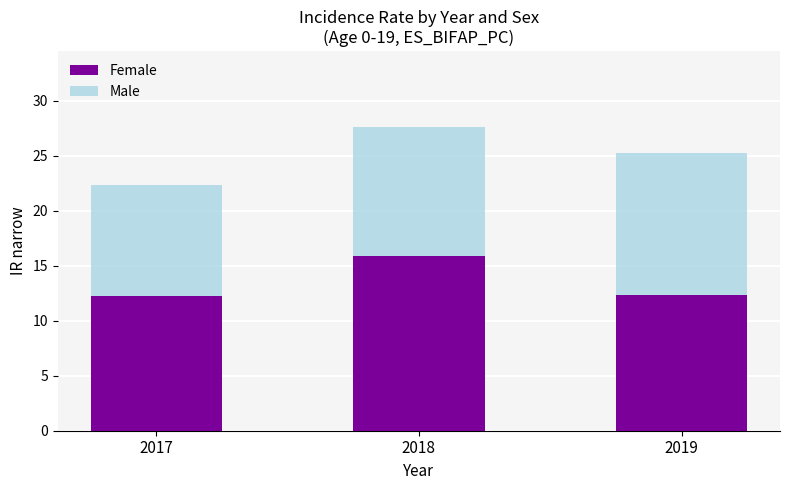

Reading left to right, what are the values for Female?

2017=12.2	2018=15.9	2019=12.4